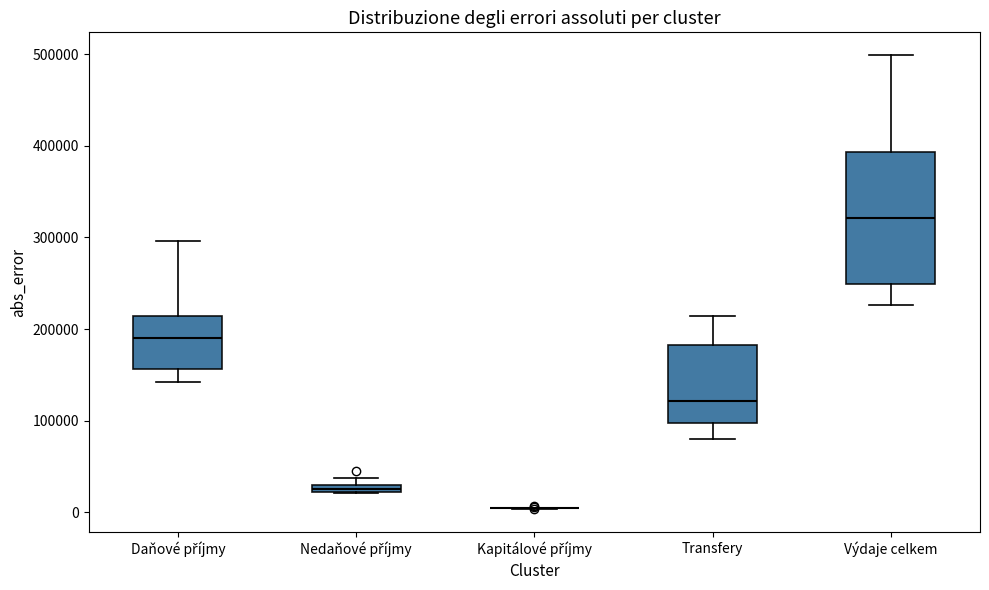

Which box is the tallest, from its lower edge to its upper edge?

Výdaje celkem